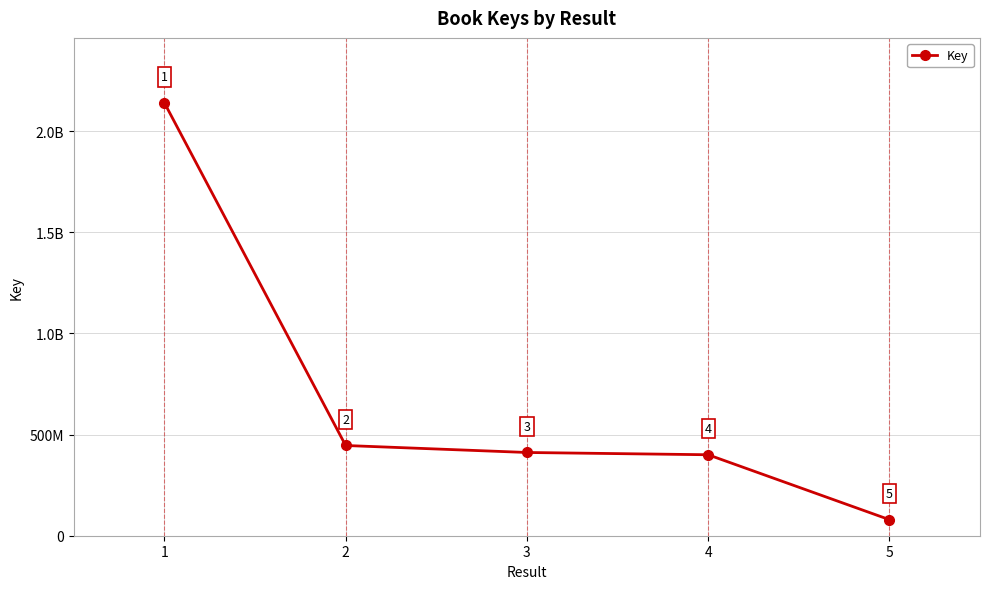

The value at 1 is 114466597. True or false?

False